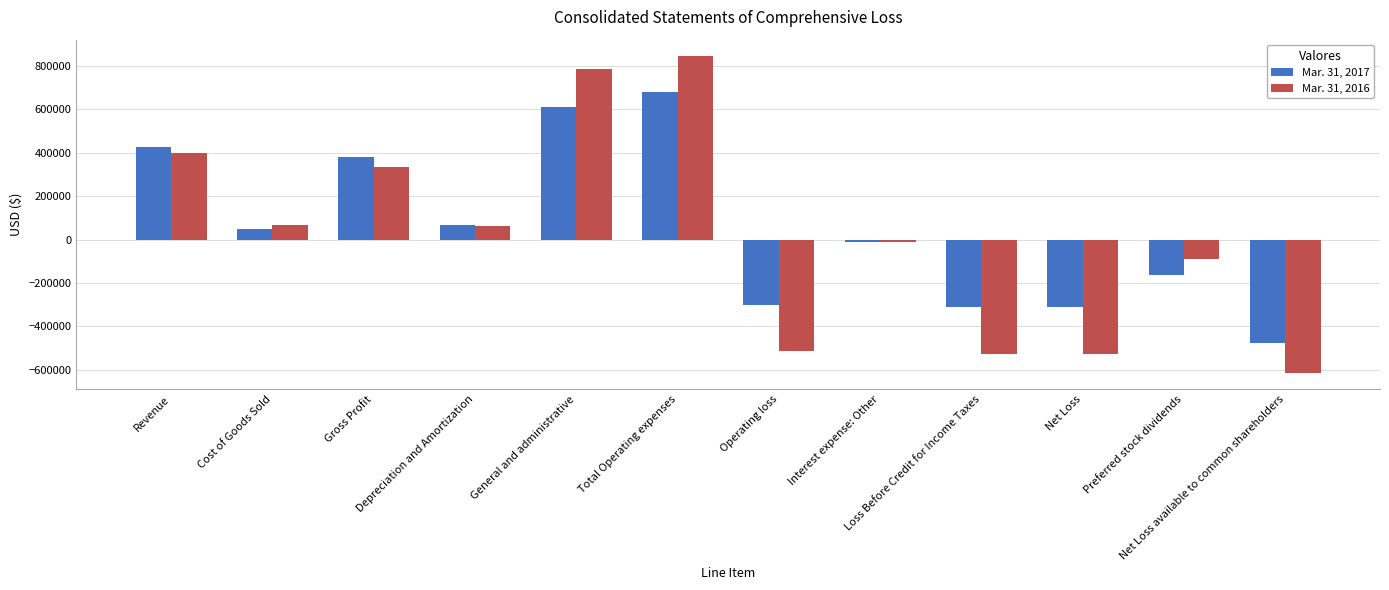

At which category does the chart reach its minimum across all series?

Net Loss available to common shareholders